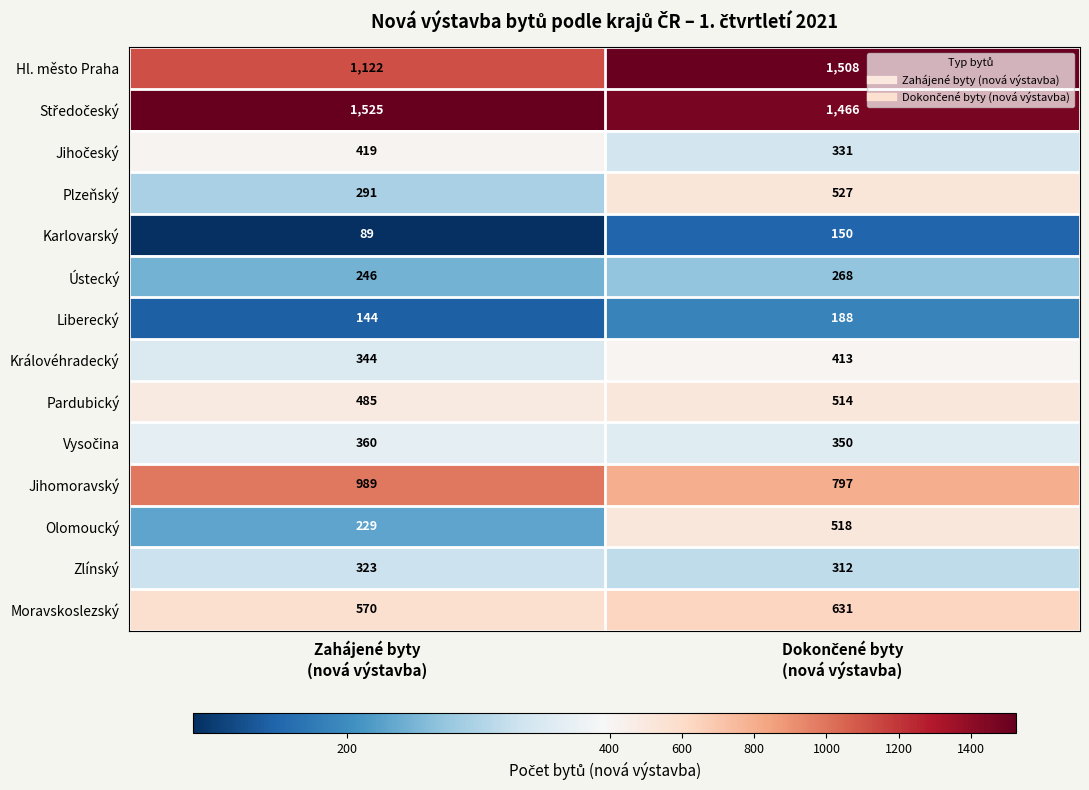

What is the sum of all Zlínský values?

635